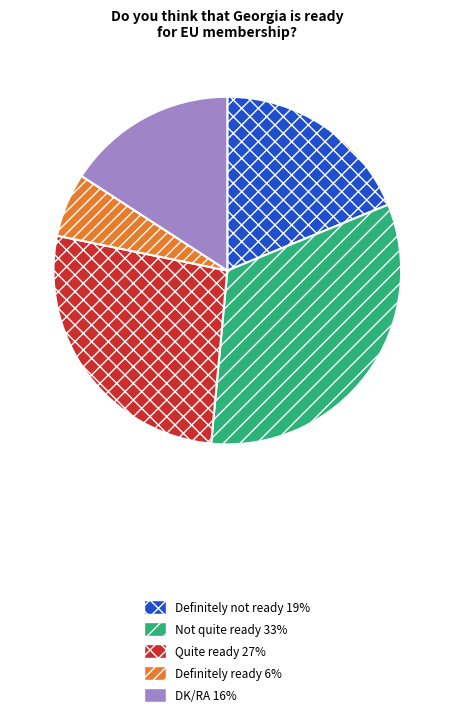

Rank the categories by value from lowest to highest.

Definitely ready, DK/RA, Definitely not ready, Quite ready, Not quite ready